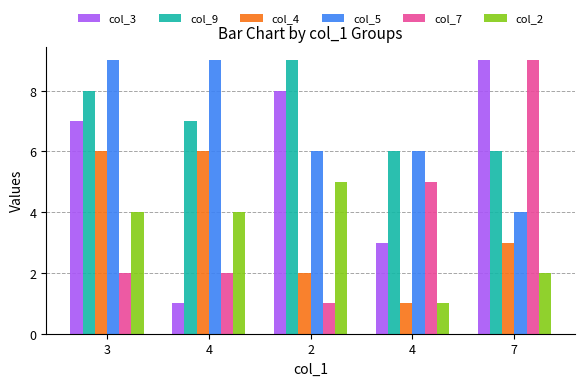

Is the value of col_9 at 7 greater than the value of col_5 at 2?

No